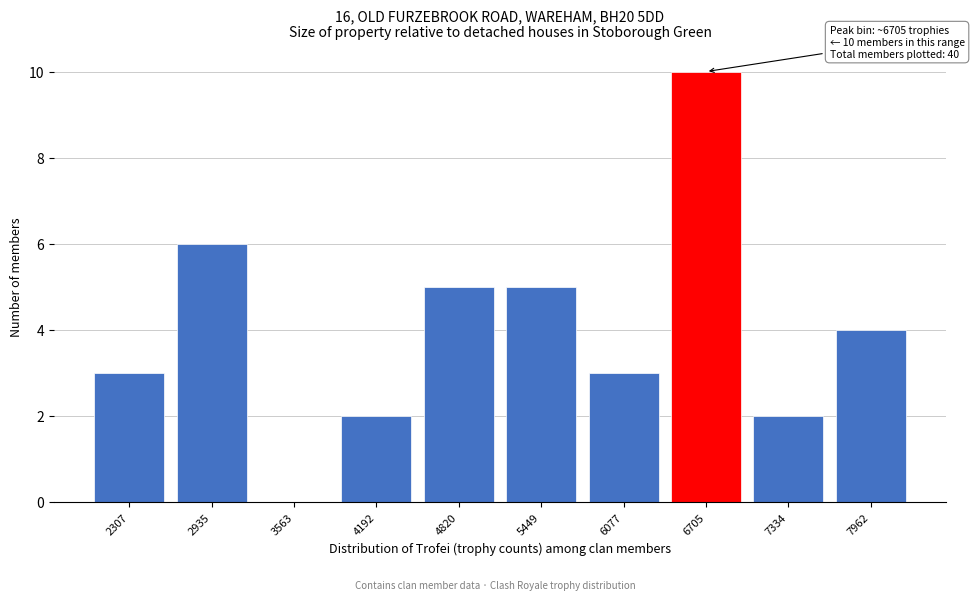

Reading left to right, extract all data points from this chart.

2307=3	2935=6	3563=0	4192=2	4820=5	5449=5	6077=3	6705=10	7334=2	7962=4